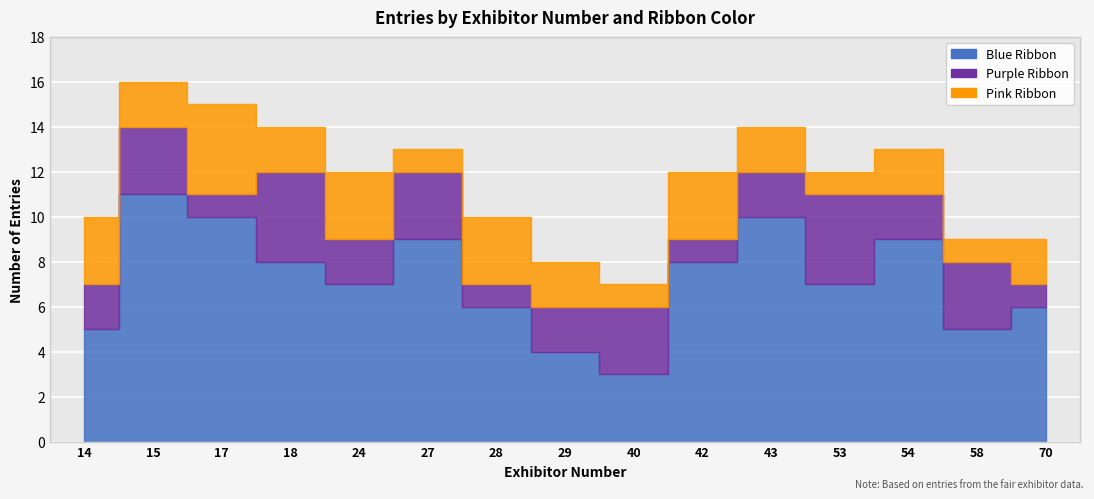

At which label does Blue reach its minimum?

40